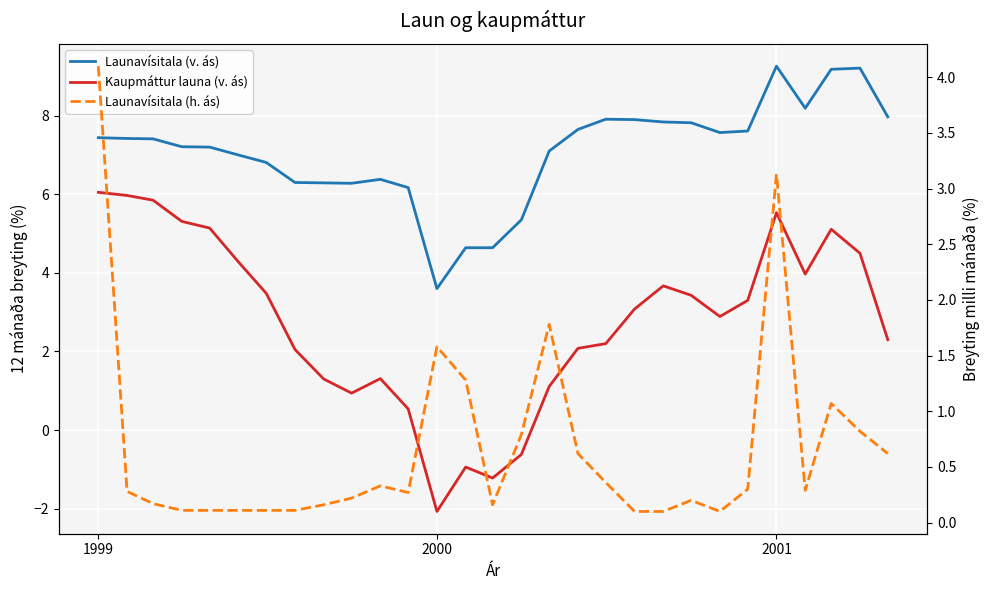

Does the chart display data point markers on the line(s)?

No